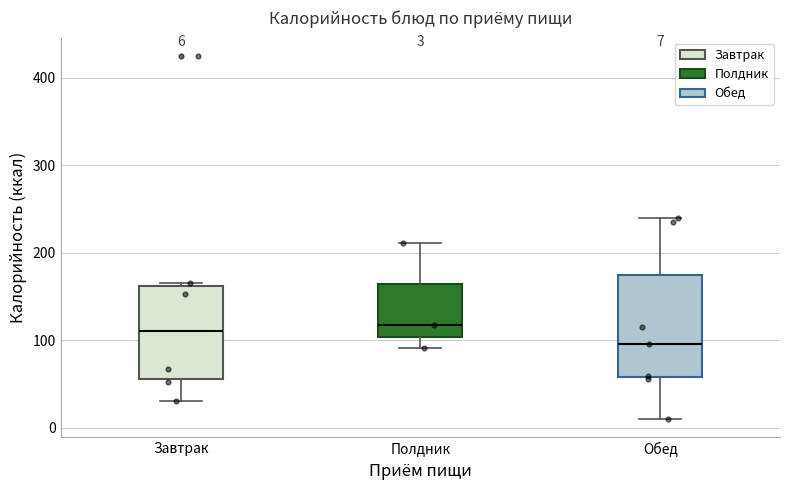

Comparing the boxes themselves (not the whiskers), which one is the tallest?

Обед